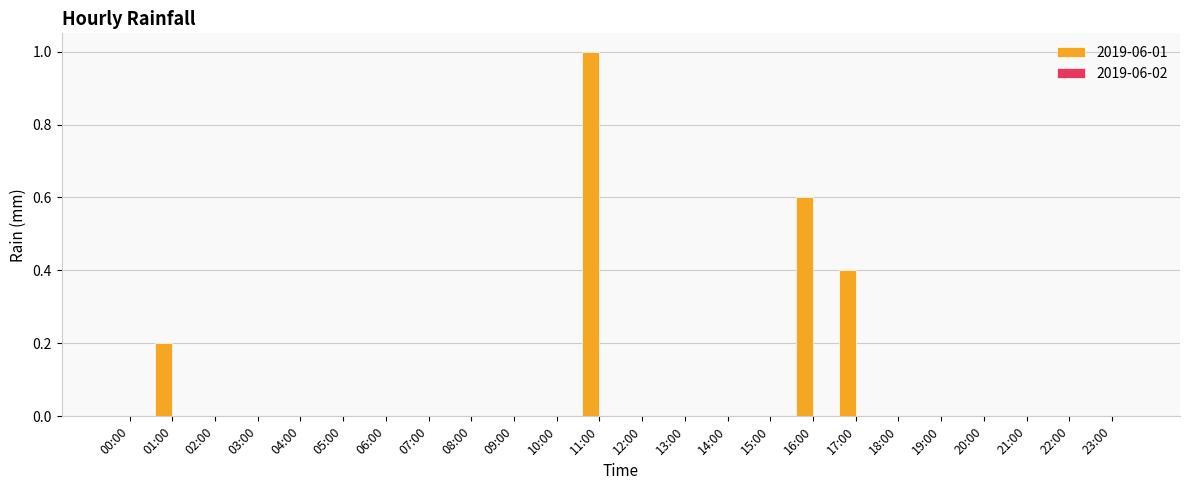

Between 22:00 and 01:00, which is larger?

01:00